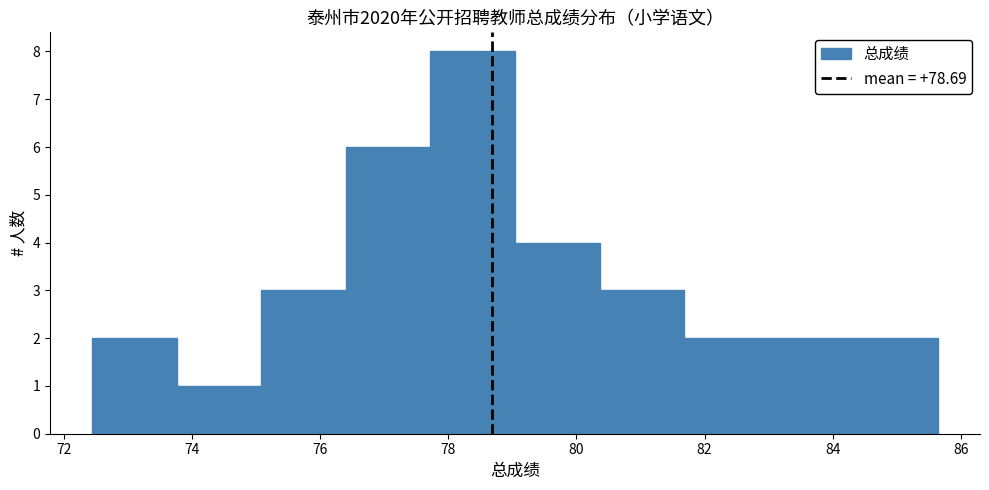

Over which range of the x-axis is the bar tallest?

77.72 to 79.04